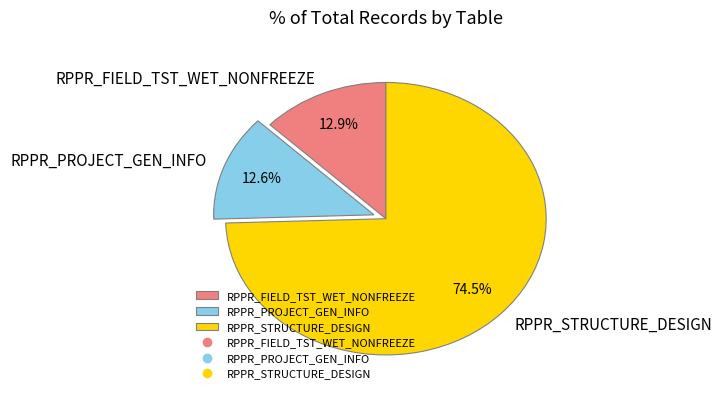

Does RPPR_PROJECT_GEN_INFO account for over 50% of the chart?

No